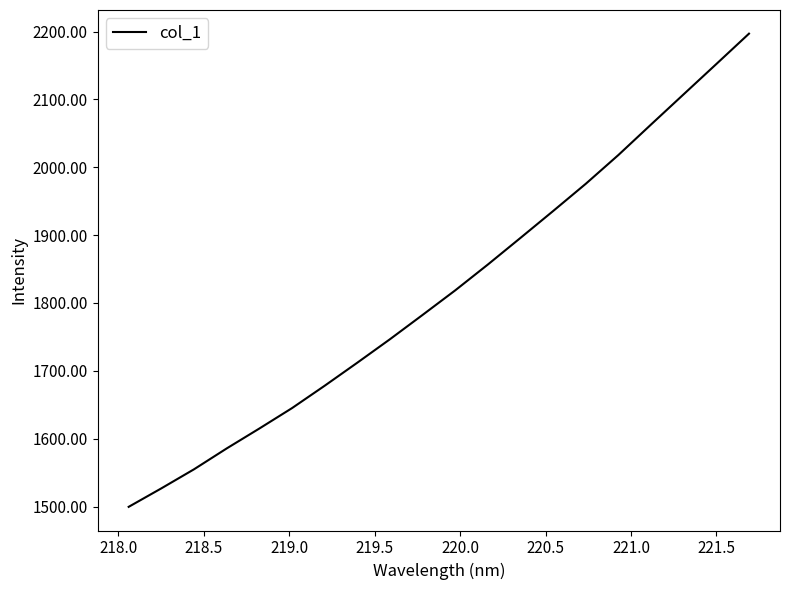

What is the greatest value displayed?

2197.0